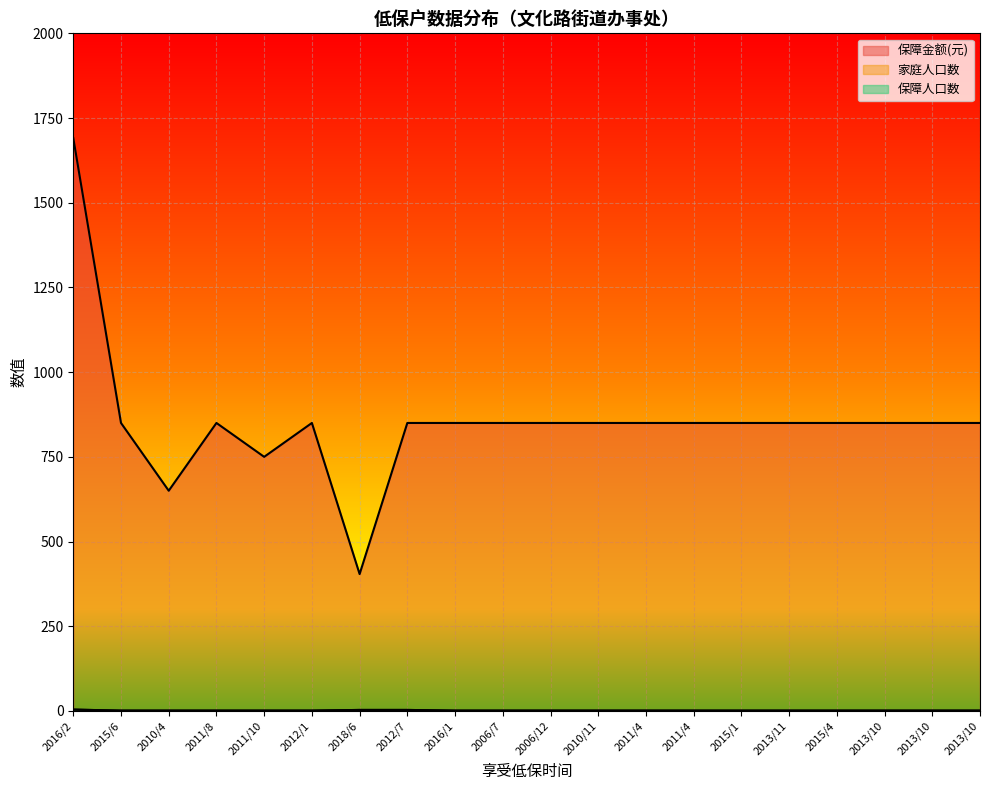

What value does the 家庭人口数 series have at 2011/4?

1